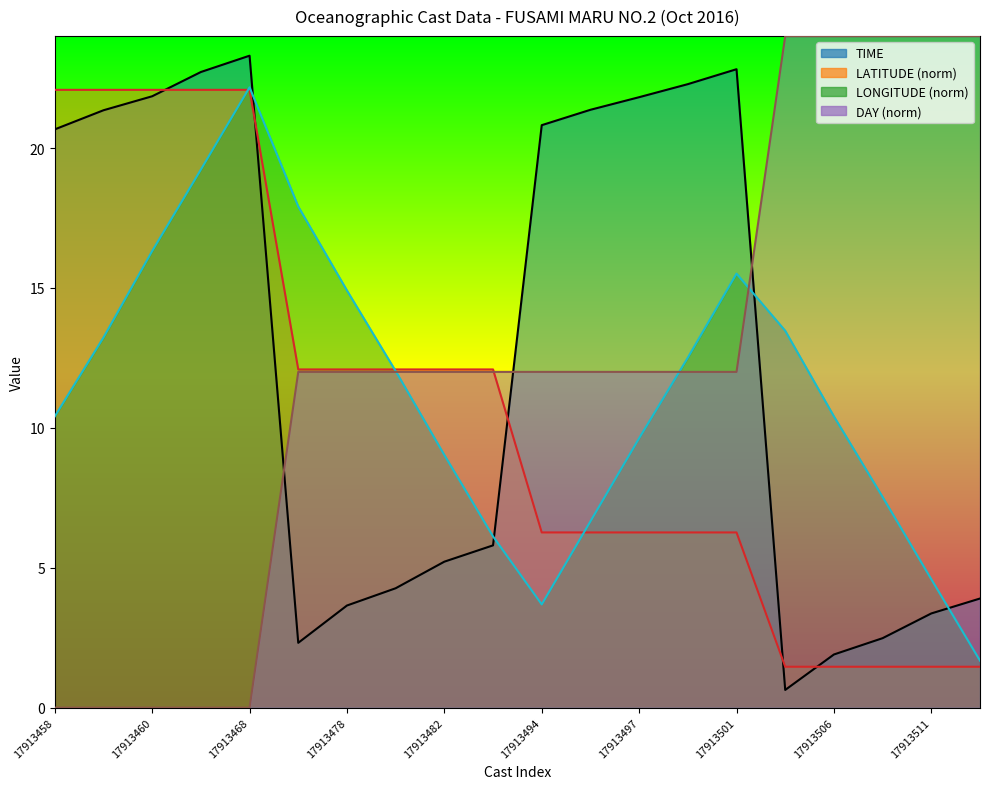

Count the DAY values in the range 12 to 24.

15